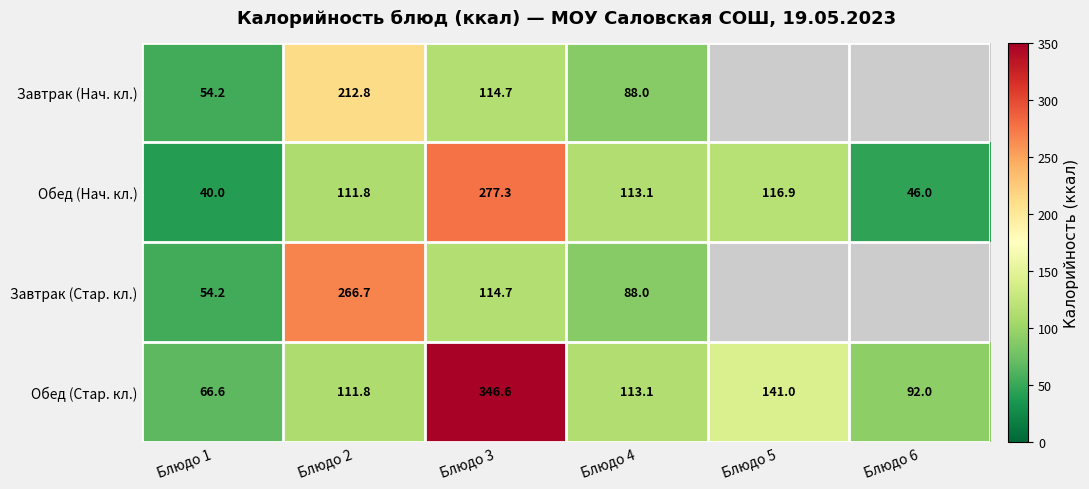

What is the difference between the highest and lowest values at Блюдо 4?

25.1